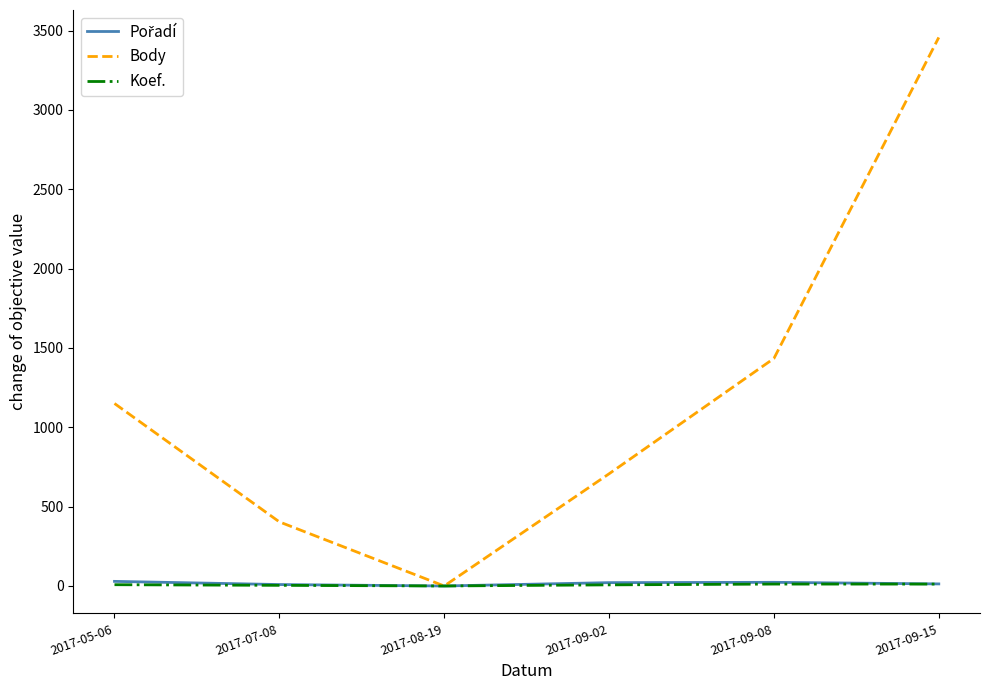

Which series has the largest total across all categories?

Body